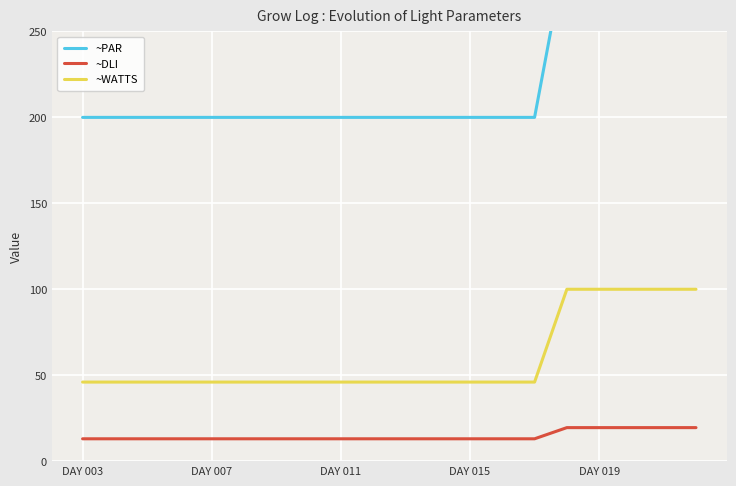

True or false: ~WATTS and ~DLI cross at least once.

False